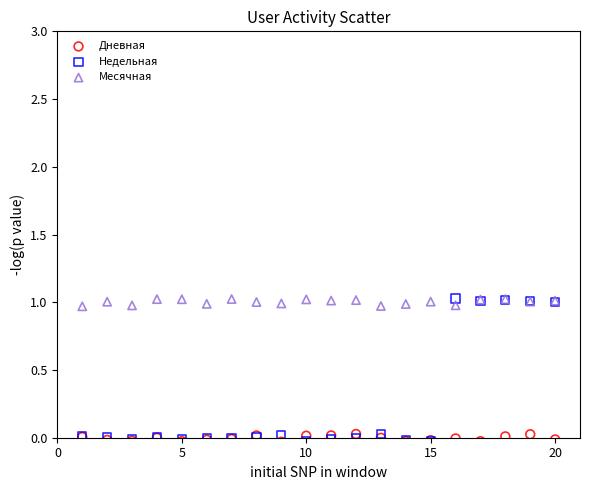

Which series has the widest spread of Y values?

Недельная